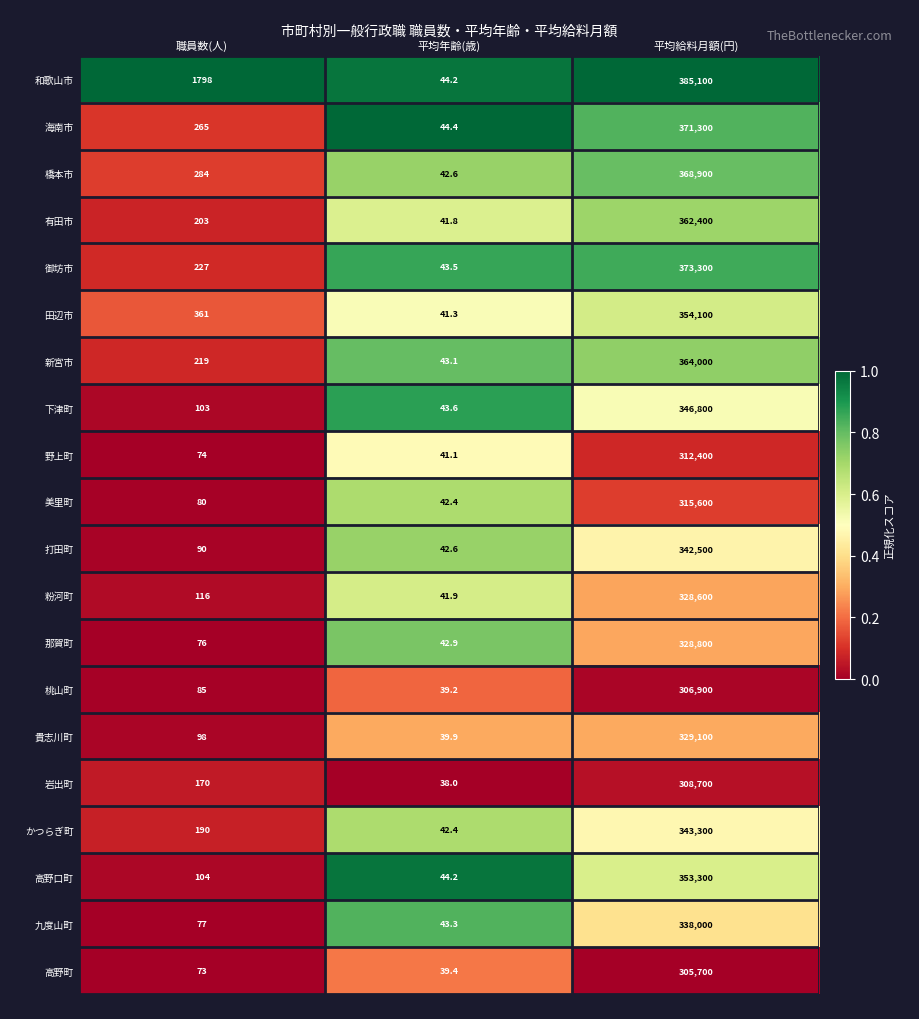

At which category is the sum across all series the highest?

平均給料月額(円)